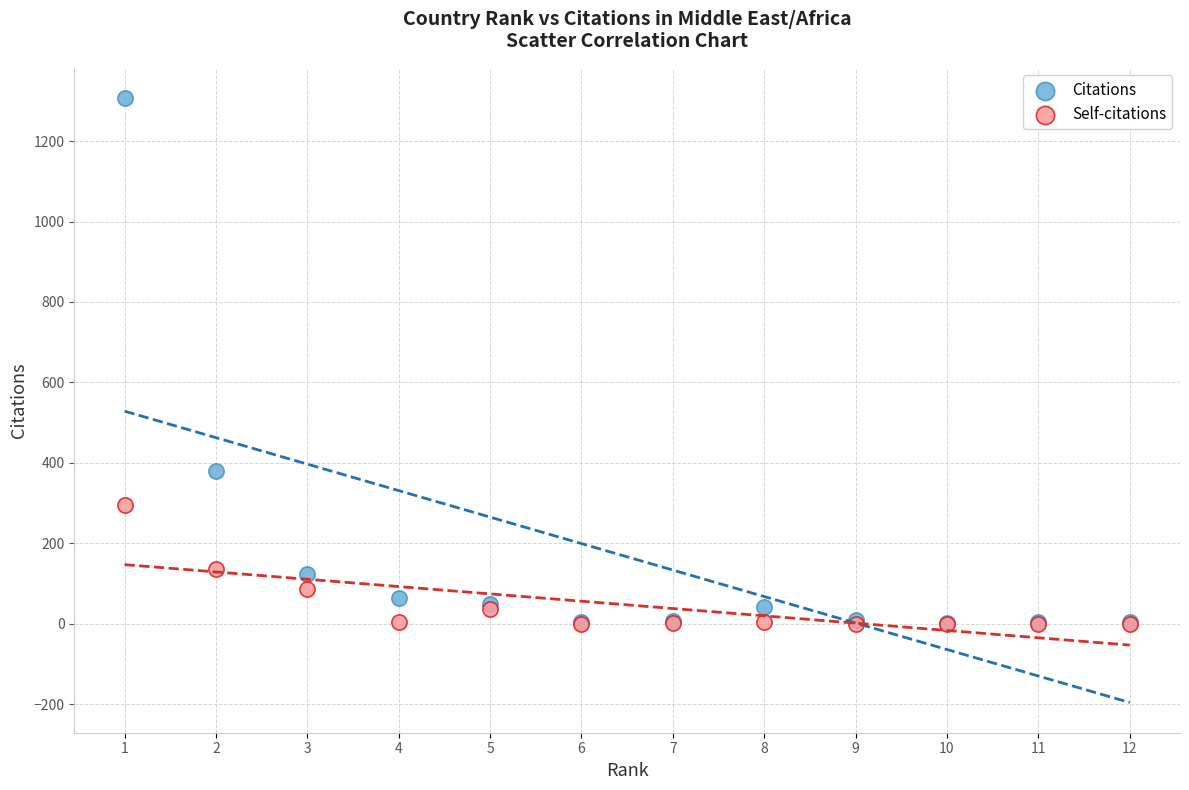

In the Citations series, what Y value is closest to 654?

379